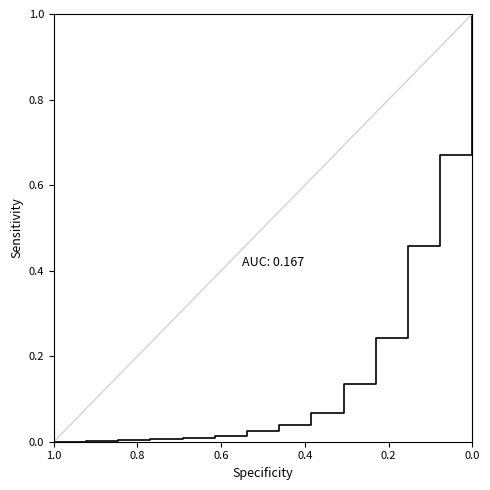

Where is the data nearest to the value 0?

1.0